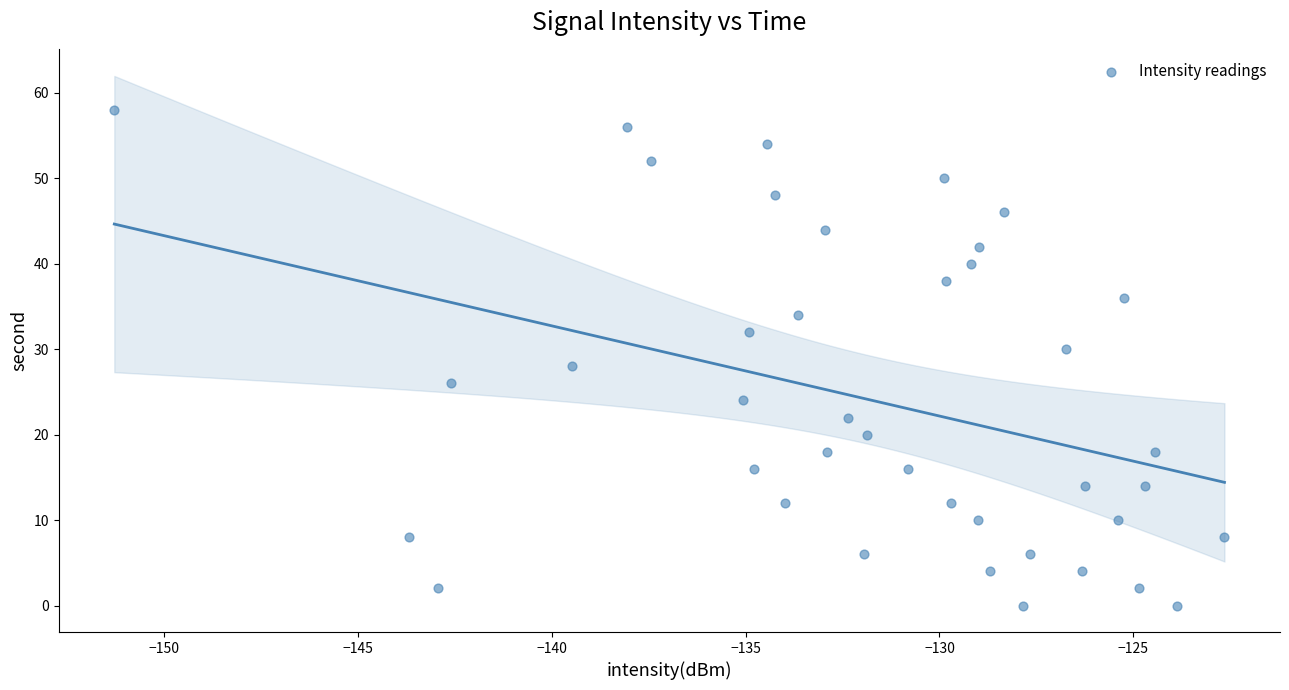

What is the range of Y values (max minus min)?

58